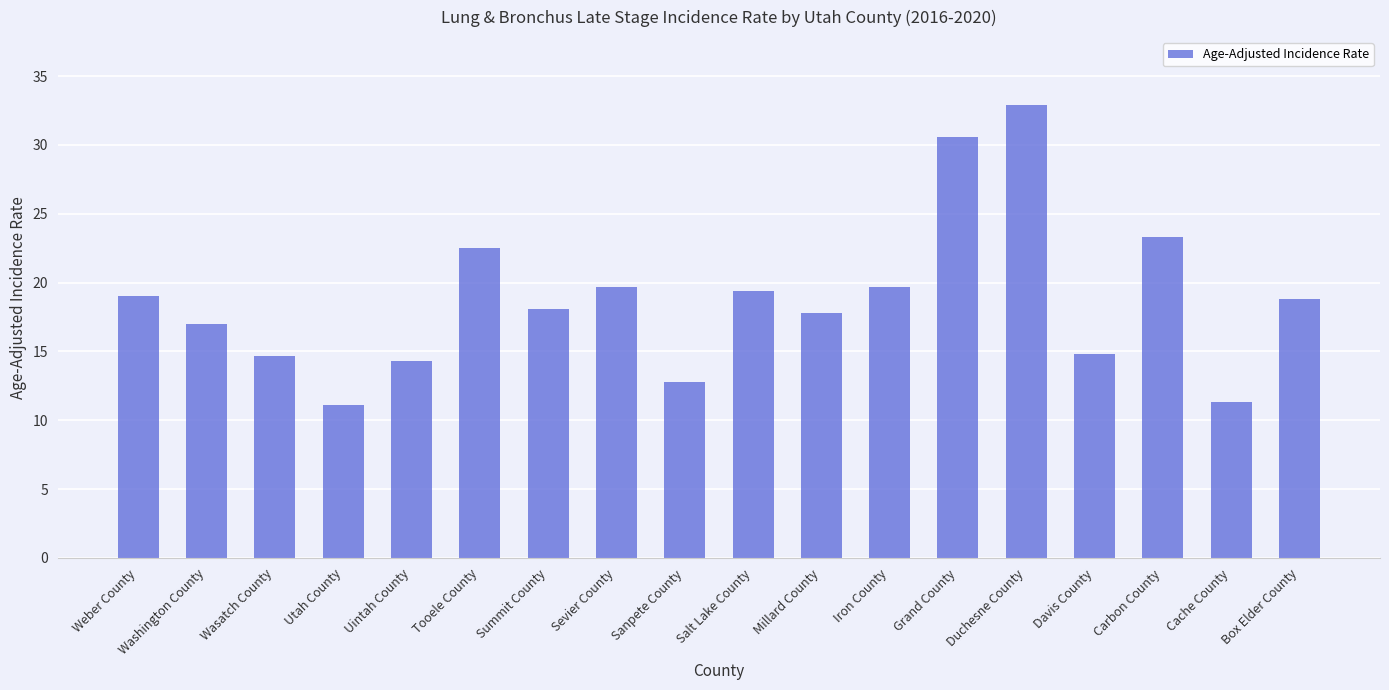

How many bars are there in total?

18